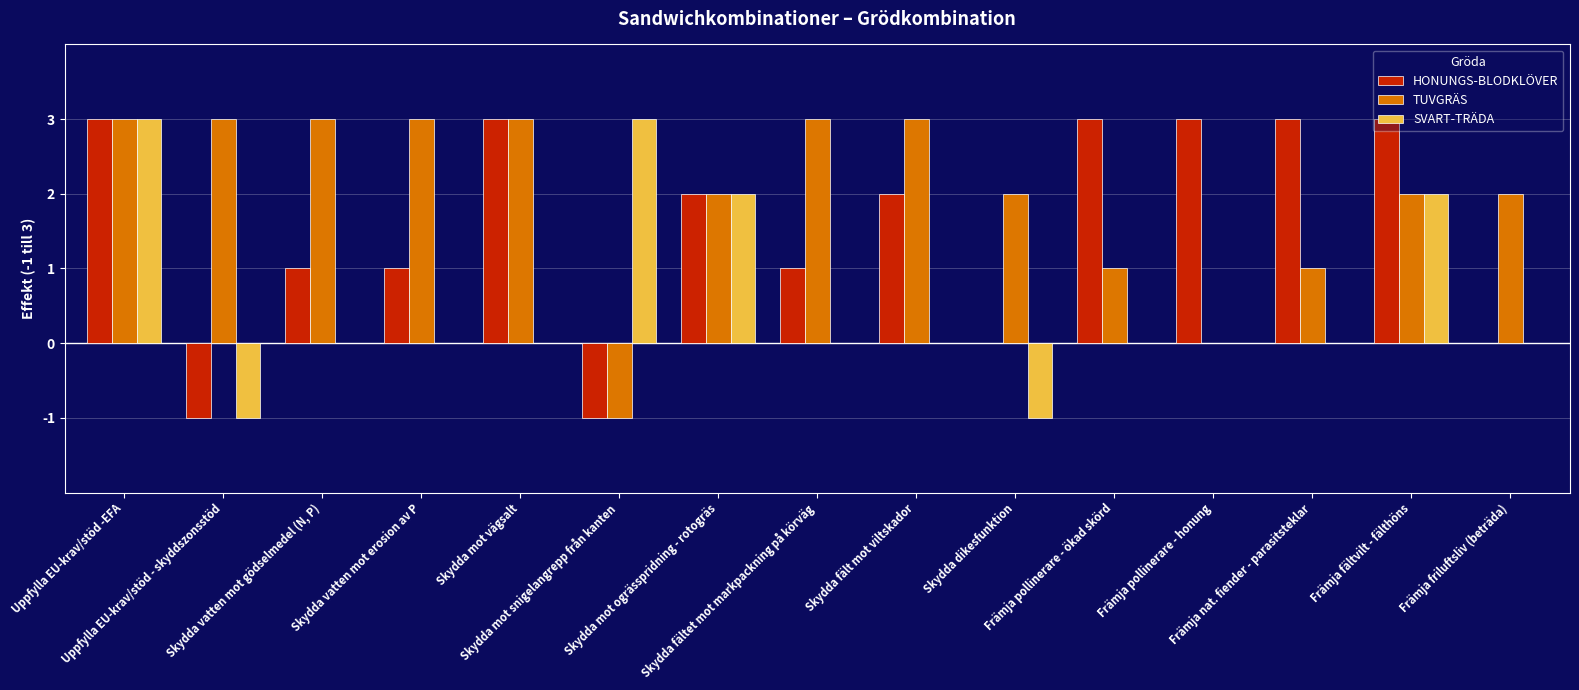

What is the difference between the TUVGRÄS values at Skydda fältet mot markpackning på körväg and Främja pollinerare - honung?

3